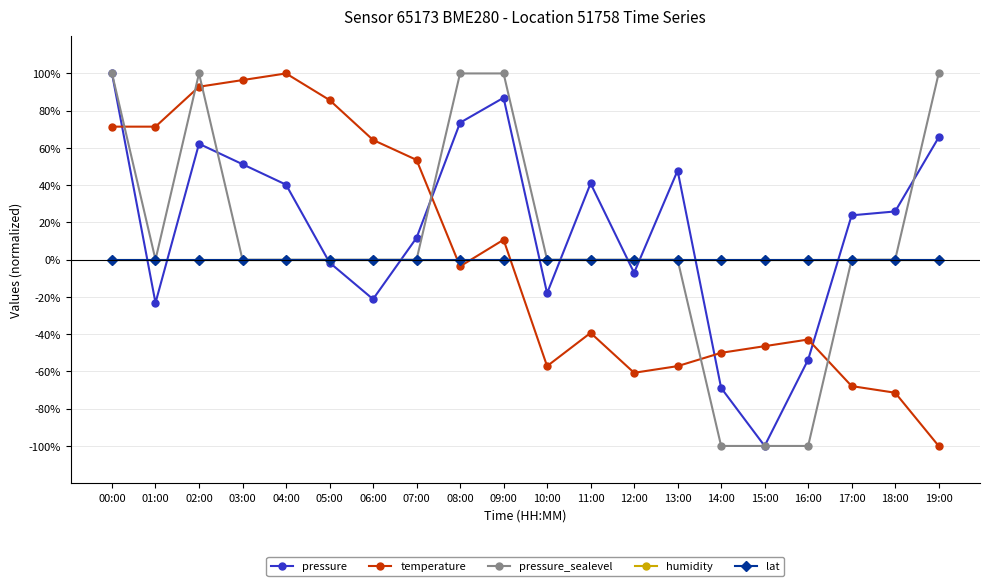

Which series has the widest spread of values?

pressure